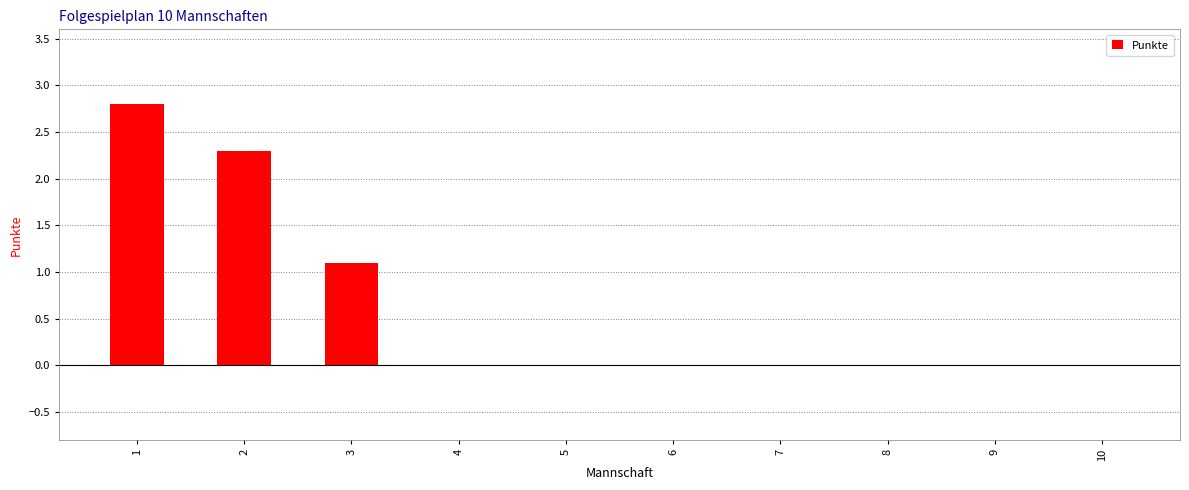

True or false: the data shows 1.1 at 3.

True